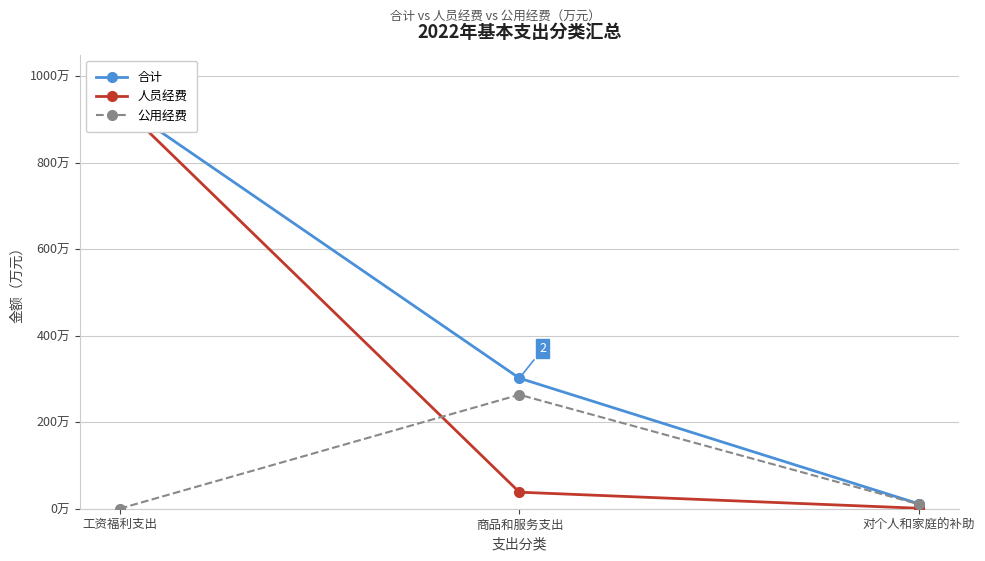

Between 工资福利支出 and 对个人和家庭的补助, which series saw the biggest shift?

人员经费